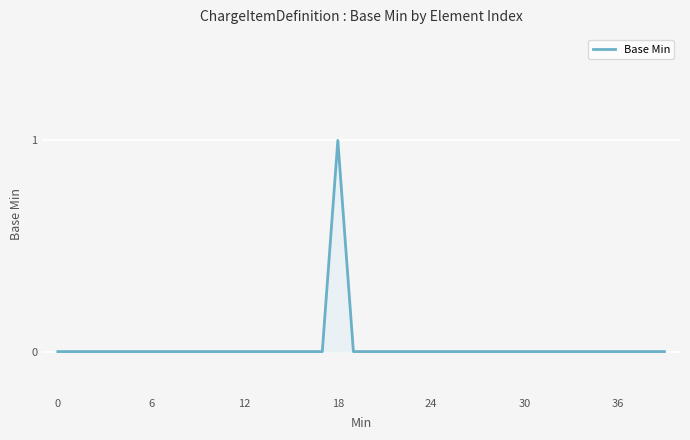

The chart shows a value of 0 at 36. True or false?

True